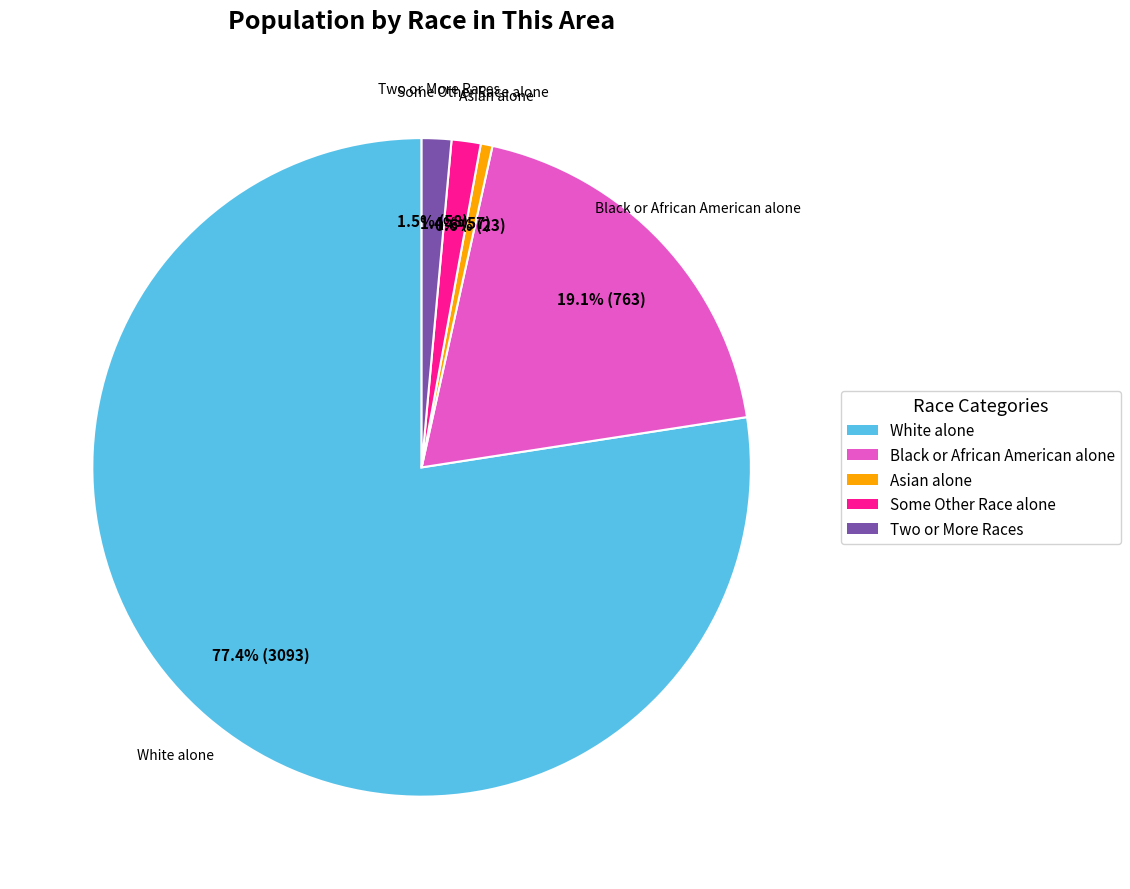

To the nearest percent, what percentage of the pie is White alone?

77%